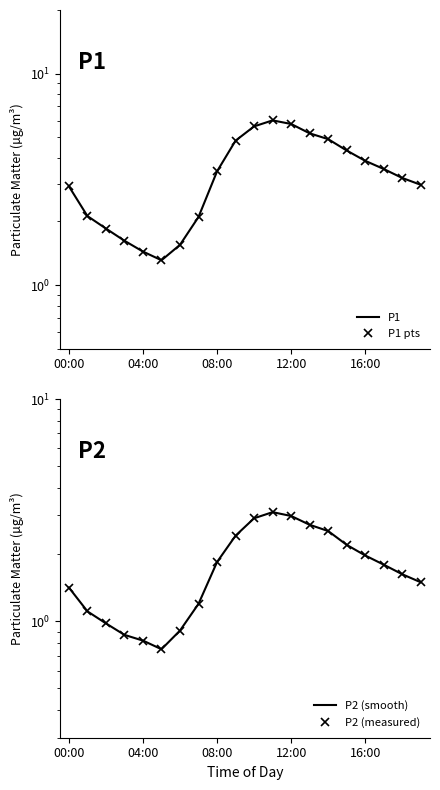

True or false: P2 points has more than 2 interior local peaks.

False